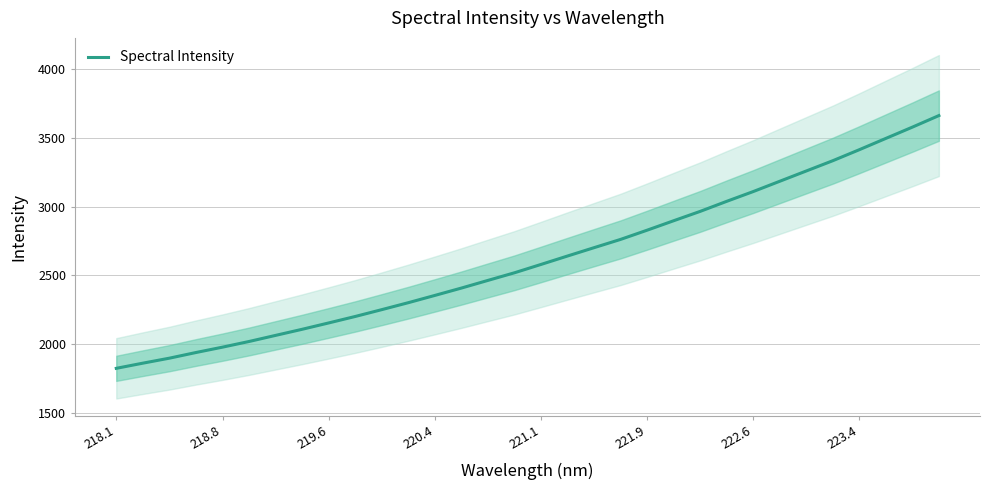

What is the minimum value for Spectral Intensity?

1826.0